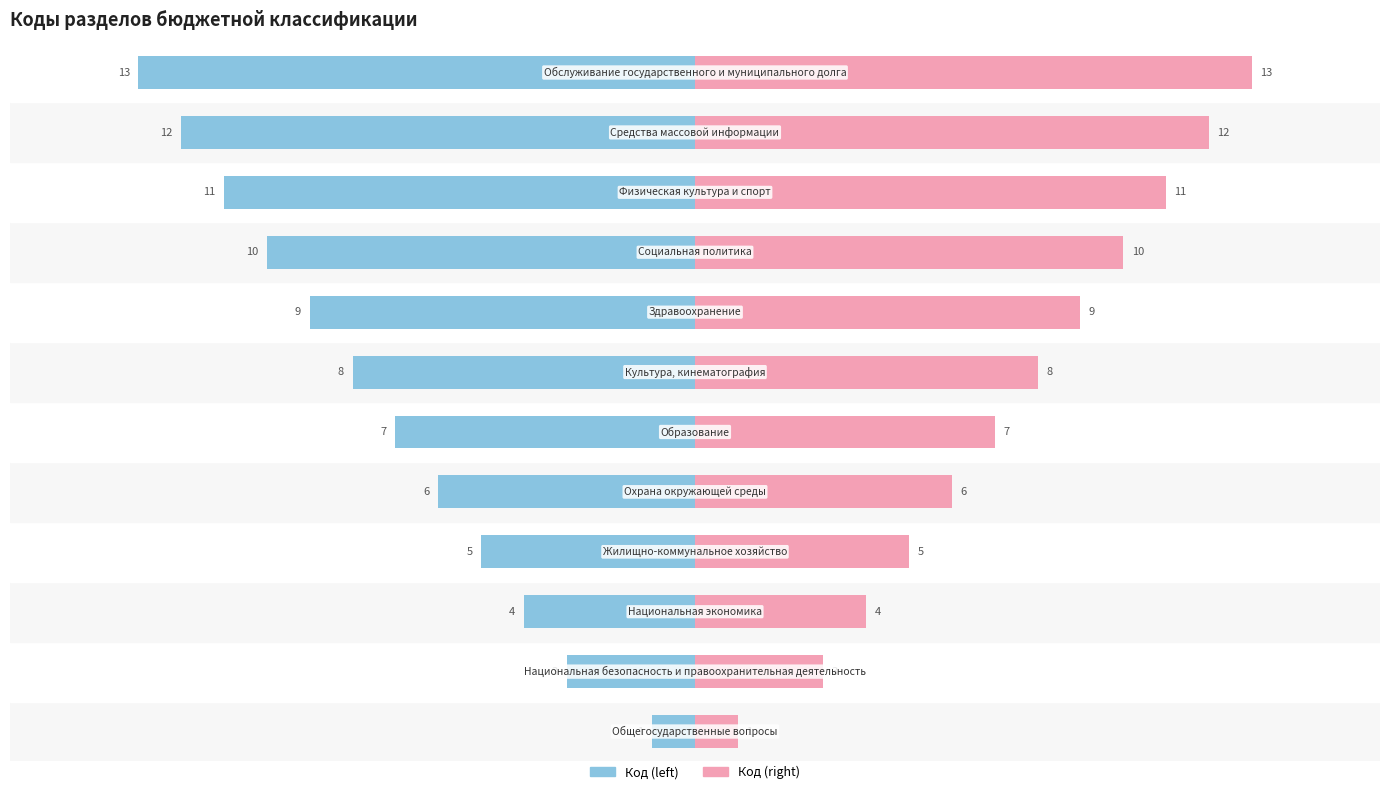

Is the value of Код (left) at 0 greater than the value of Код (right) at 10?

No